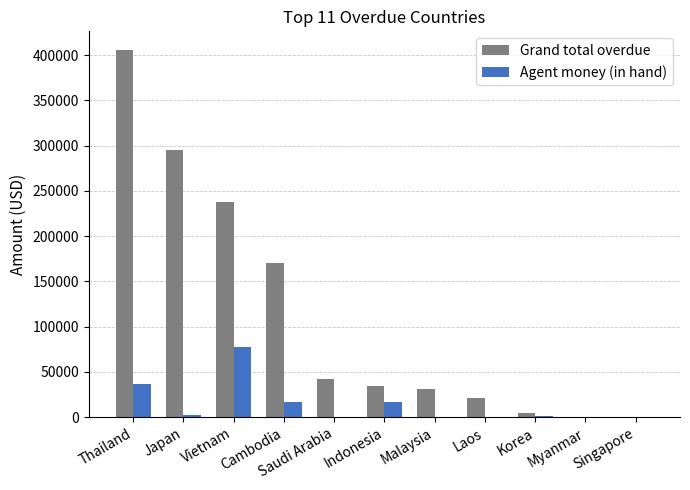

Between Thailand and Saudi Arabia, which series saw the biggest shift?

Grand total overdue